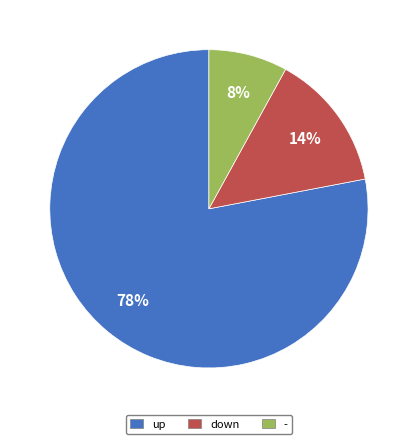

The - slice represents 1% of the pie. True or false?

False